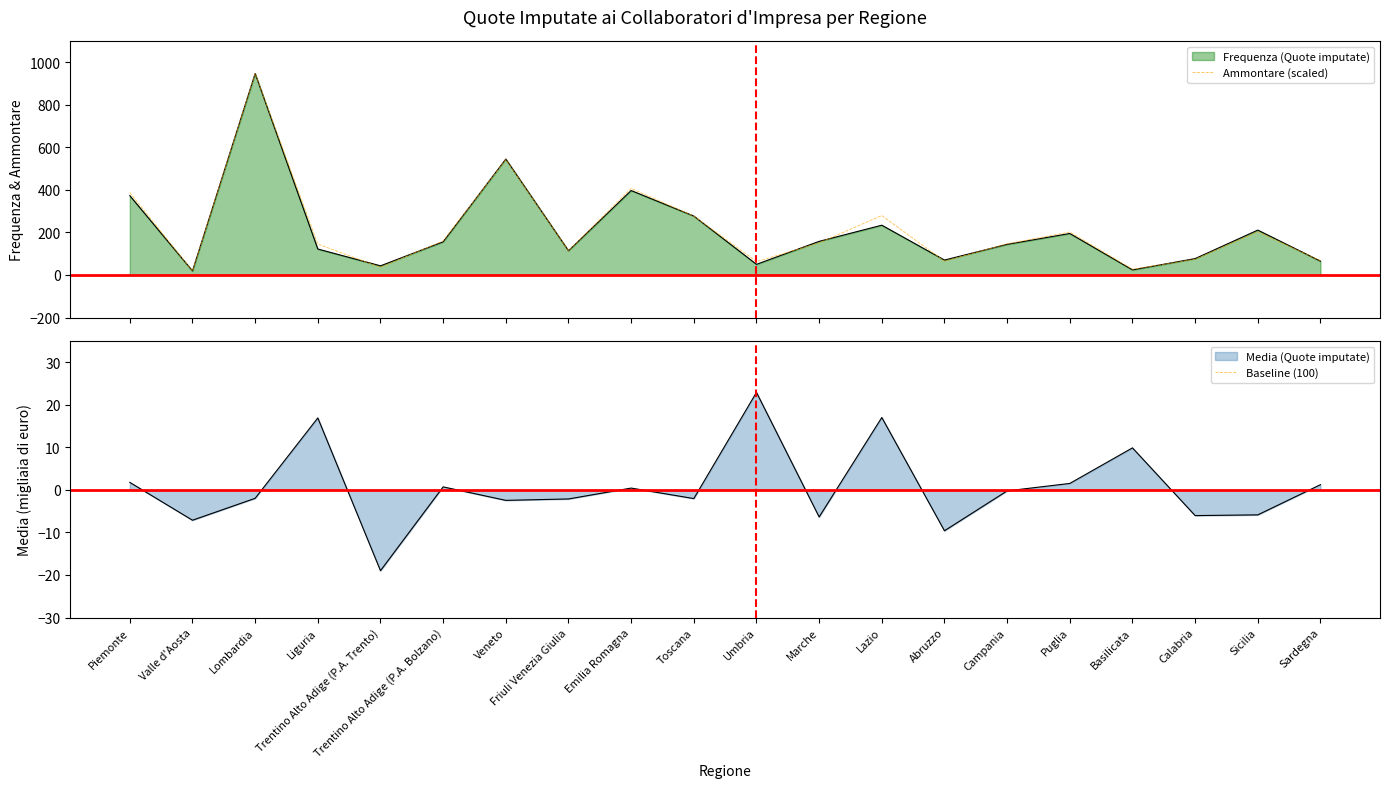

The value of Ammontare (scaled) at Toscana is 276.8. True or false?

True